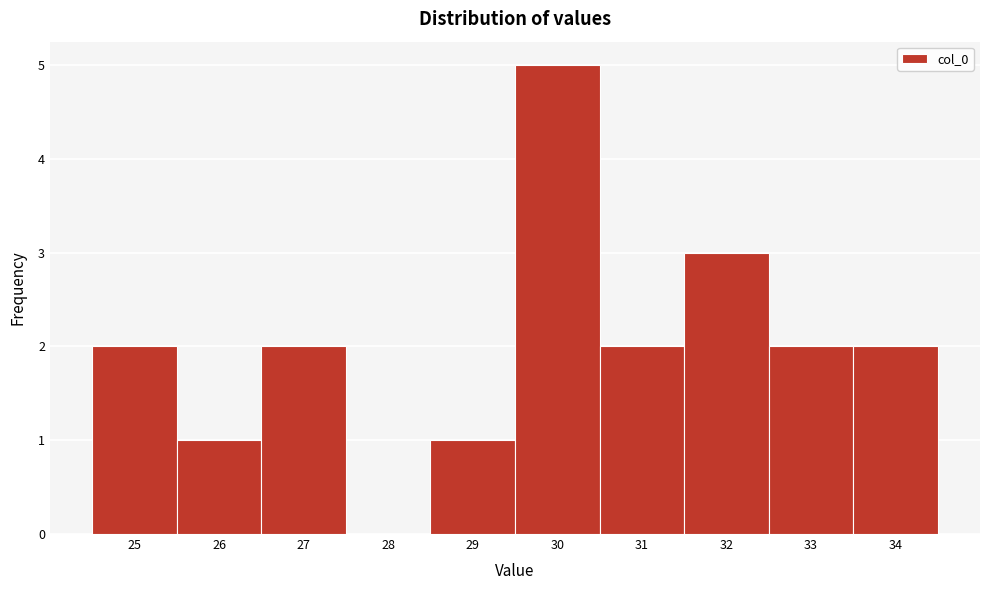

Reading left to right, transcribe this chart: for each bar, give the range it covers on the x-axis and its height. The values are not printed on the chart, so give them approximately, as read against the axis.

24.5 to 25.5: 2
25.5 to 26.5: 1
26.5 to 27.5: 2
27.5 to 28.5: 0
28.5 to 29.5: 1
29.5 to 30.5: 5
30.5 to 31.5: 2
31.5 to 32.5: 3
32.5 to 33.5: 2
33.5 to 34.5: 2